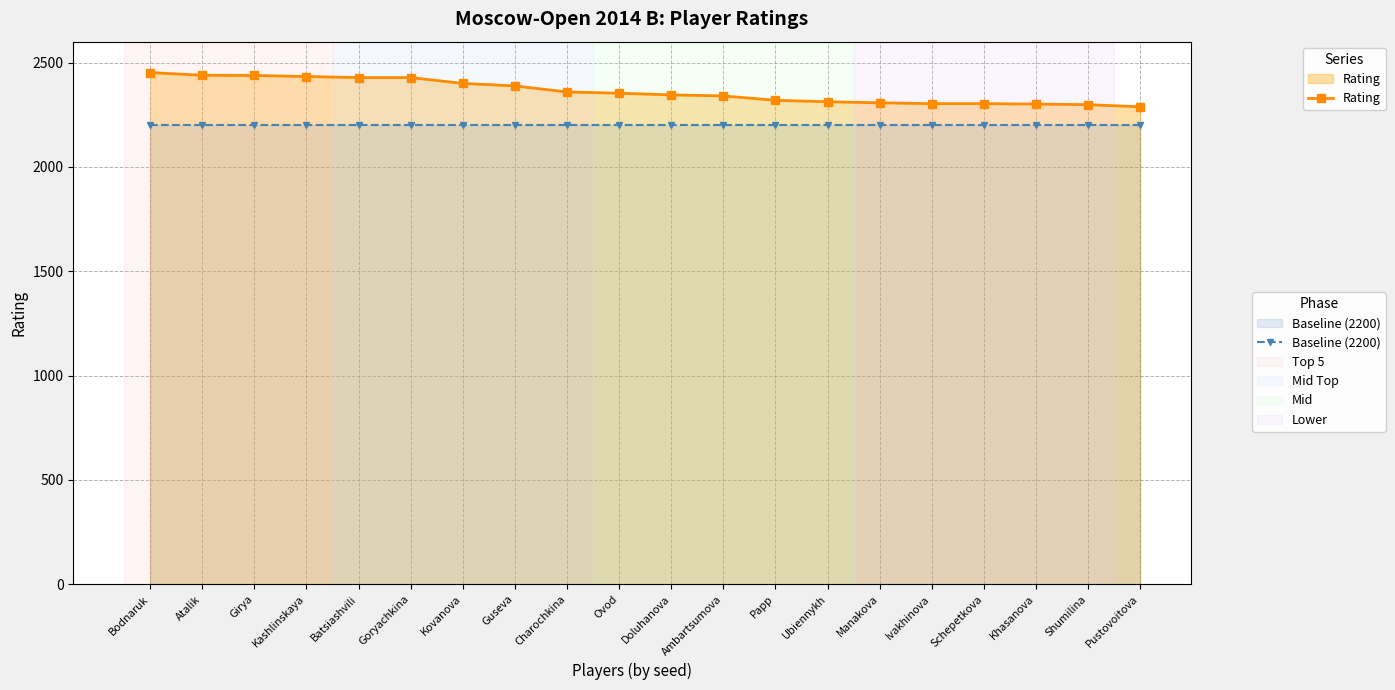

Where is Rating nearest to the value 2370?

Charochkina